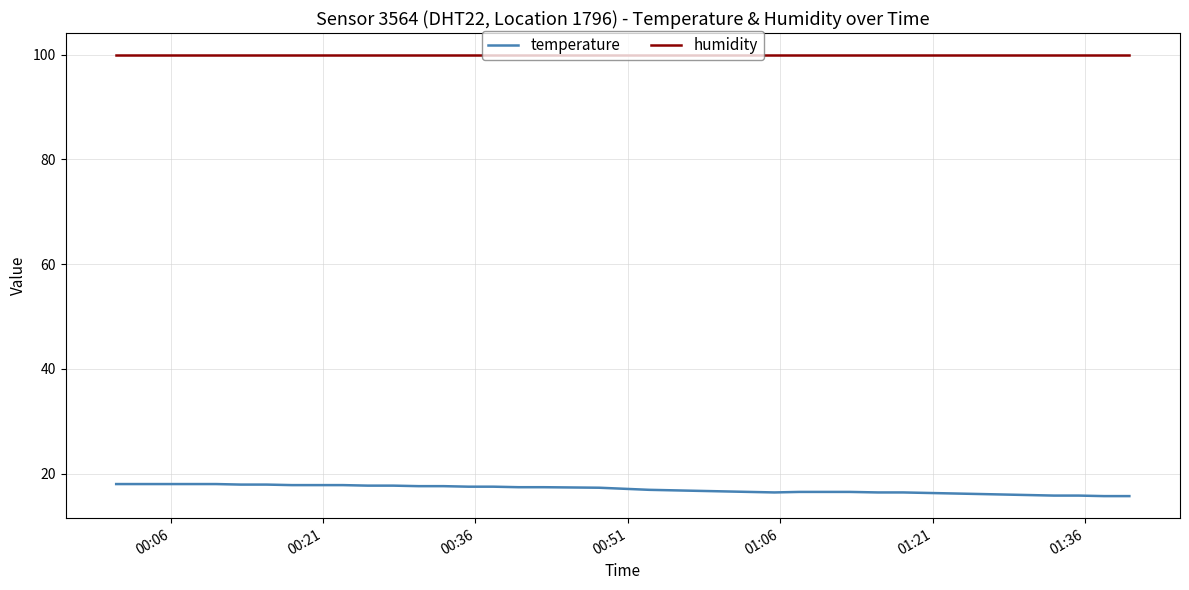

How many distinct data groups are displayed?

2